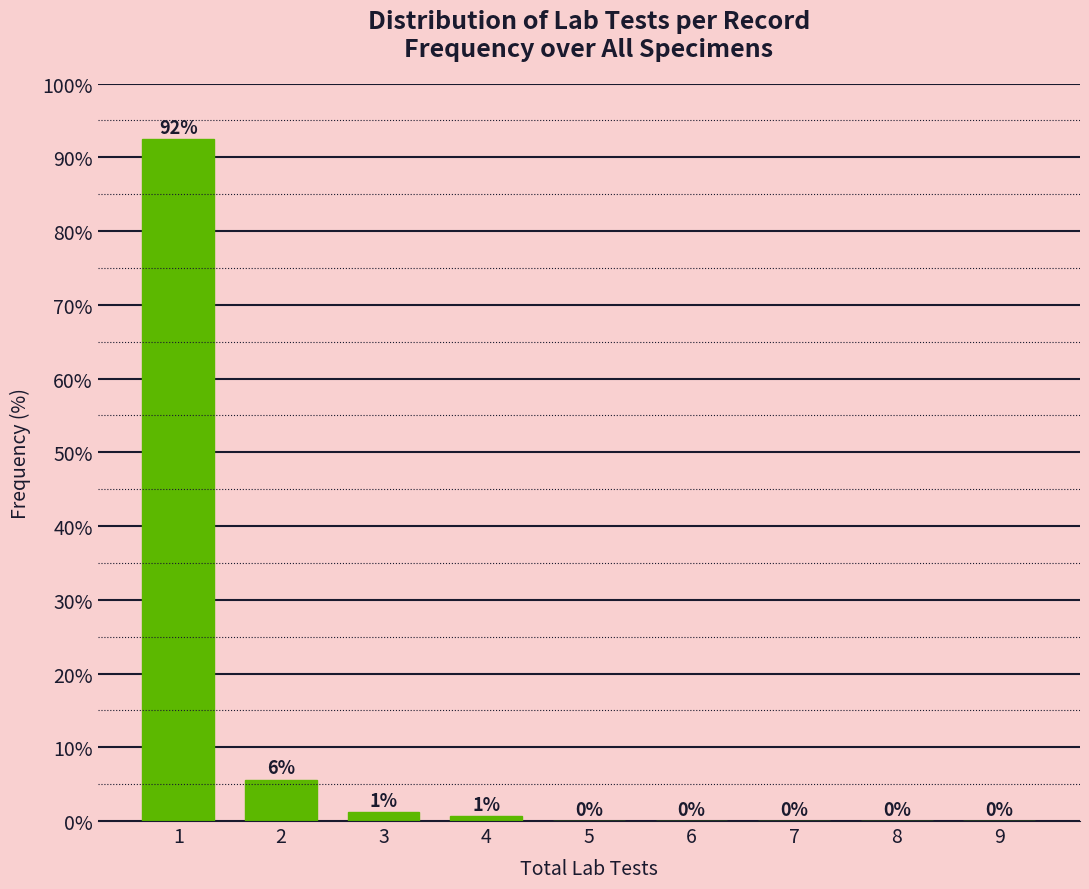

What is the sum of all values?

100.0